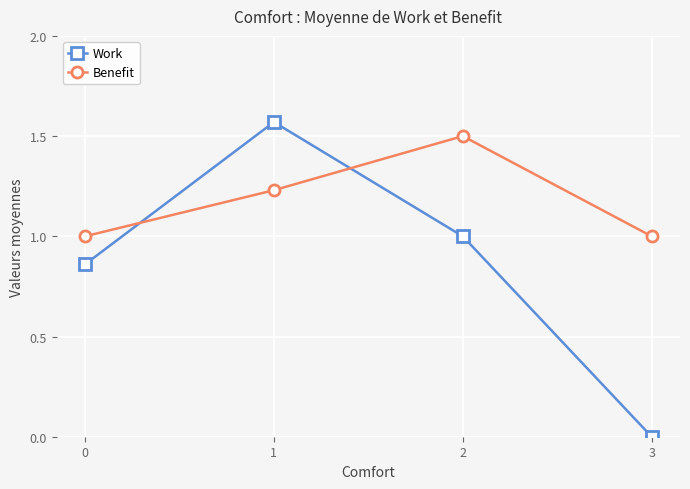

Where do Work and Benefit first cross each other?

0 and 1